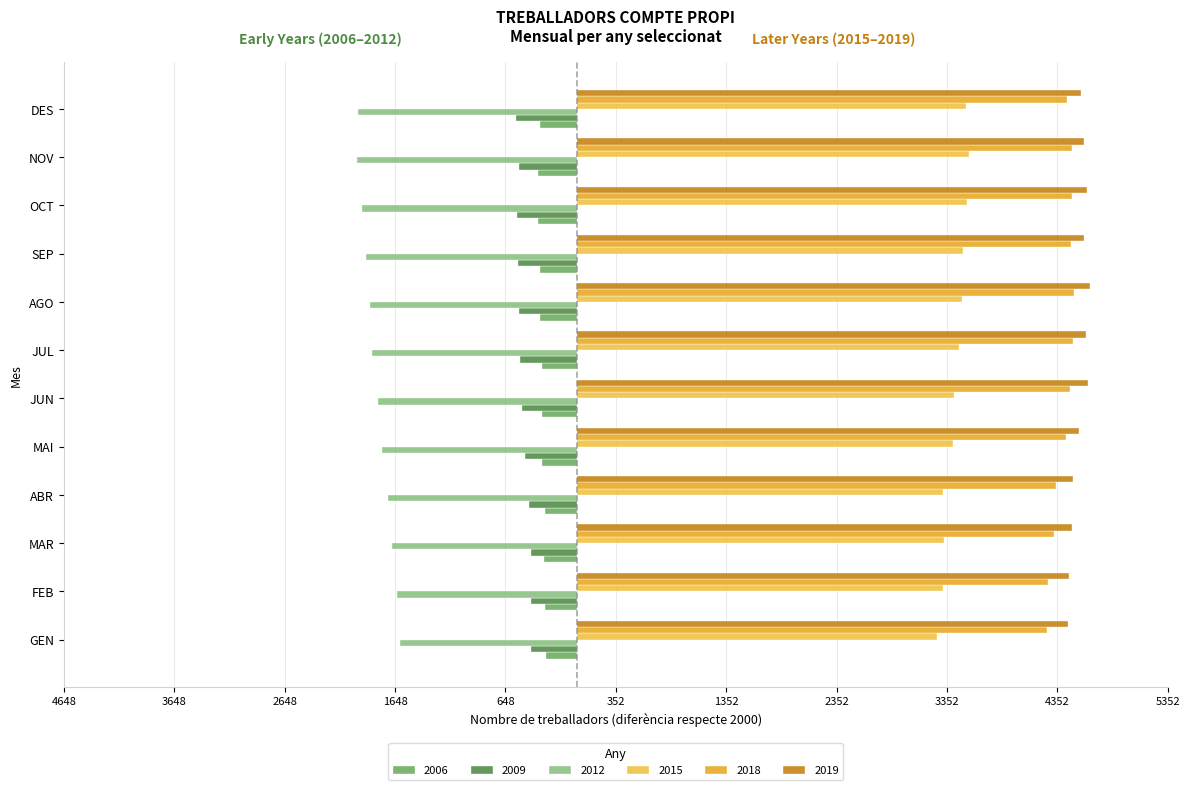

What is the spread (max minus min) of values at SEP?

6510